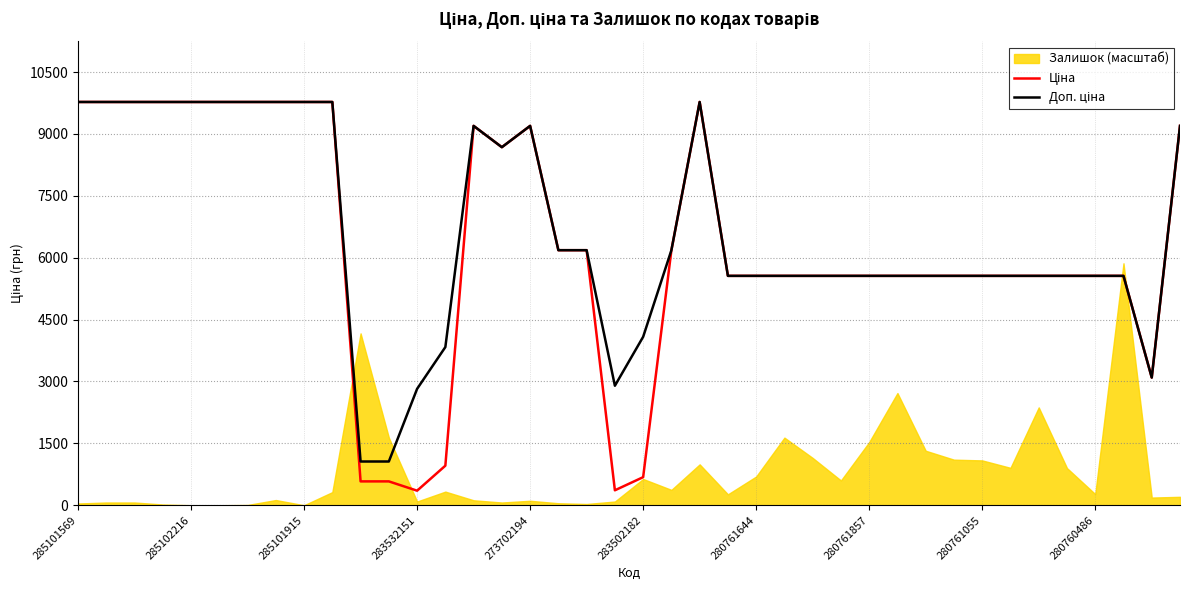

True or false: Доп. ціна and Ціна intersect in this chart.

False